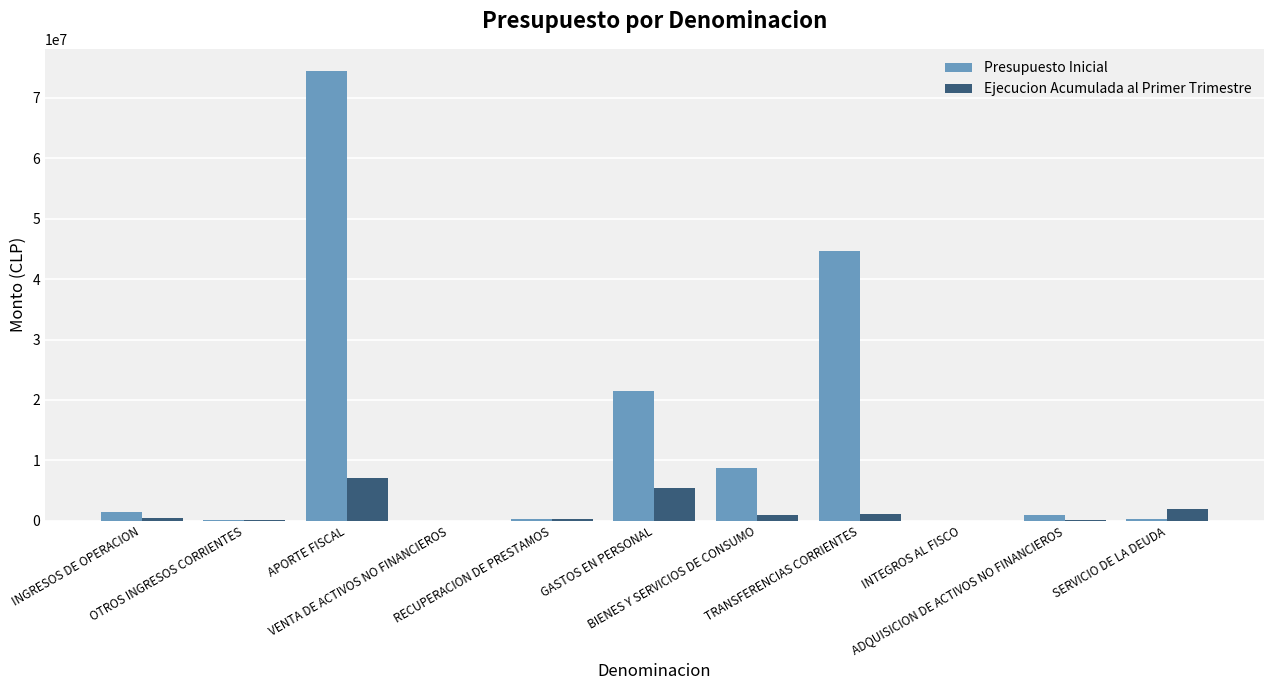

What are all the series names shown in the legend?

Presupuesto Inicial, Ejecucion Acumulada al Primer Trimestre